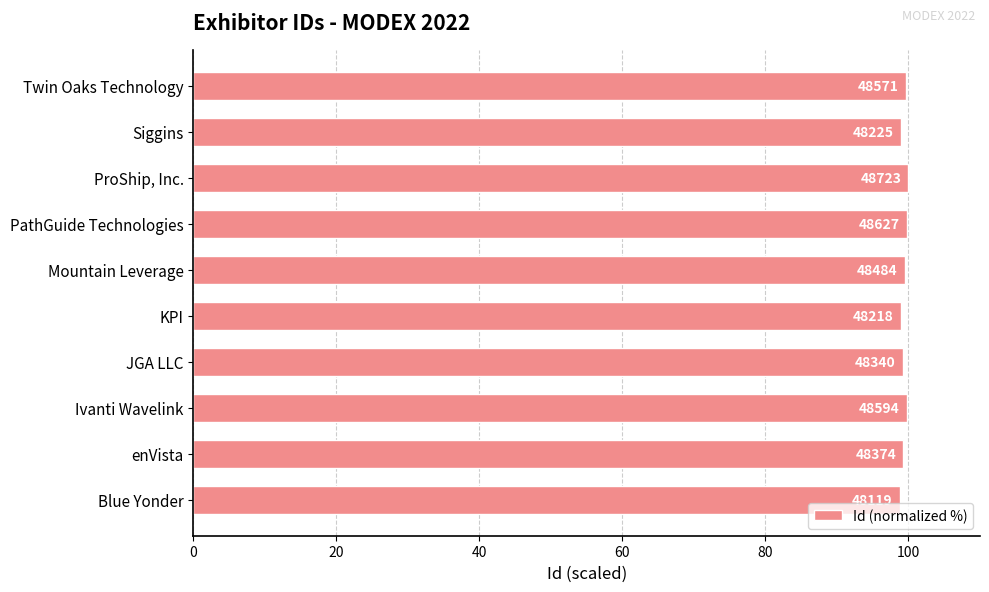

What is the smallest value displayed?

98.8